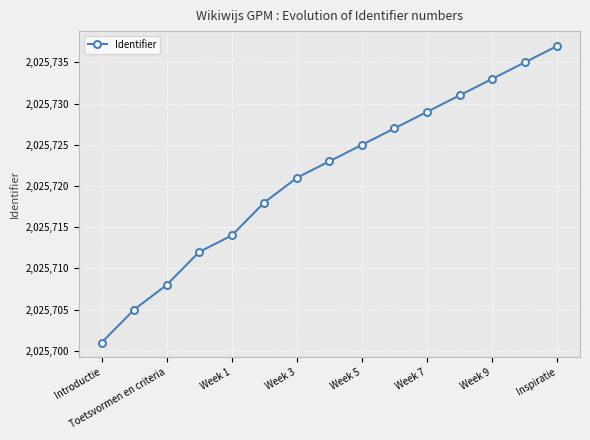

What is the value of the 12th point from the left?

2025731